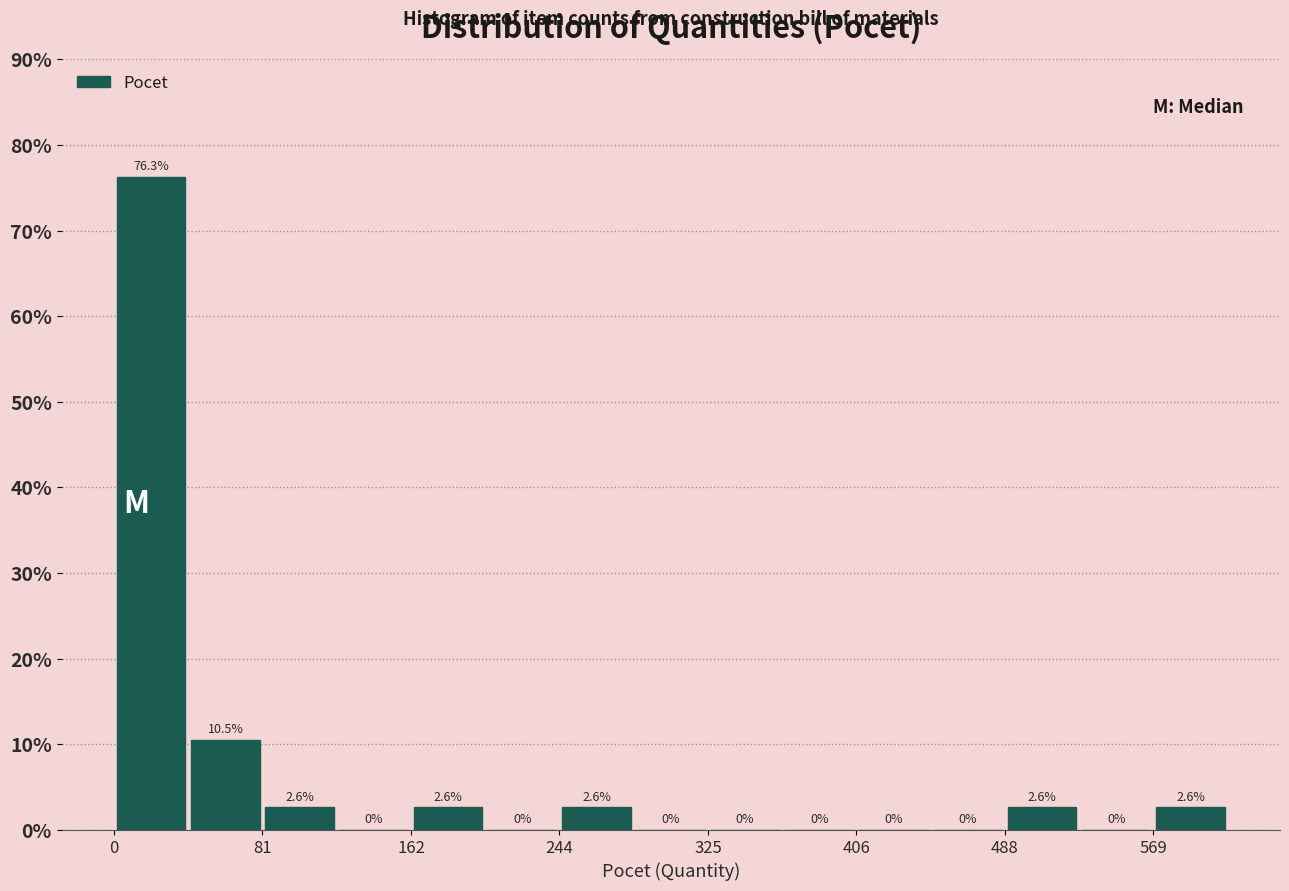

Reading left to right, list every bar in this chart as the range it spans on the x-axis followed by its height. The bar edges are not printed on the chart, so give them approximately, as read against the axis.

0 to 40: 76.3
40 to 80: 10.5
80 to 120: 2.6
120 to 160: 0.0
160 to 200: 2.6
200 to 240: 0.0
240 to 280: 2.6
280 to 330: 0.0
330 to 370: 0.0
370 to 410: 0.0
410 to 450: 0.0
450 to 490: 0.0
490 to 530: 2.6
530 to 570: 0.0
570 to 610: 2.6